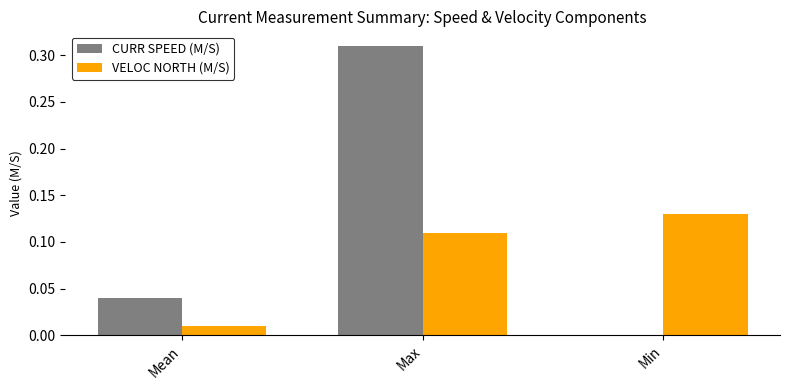

True or false: CURR SPEED (M/S) has a value of 0.0 at Min.

True